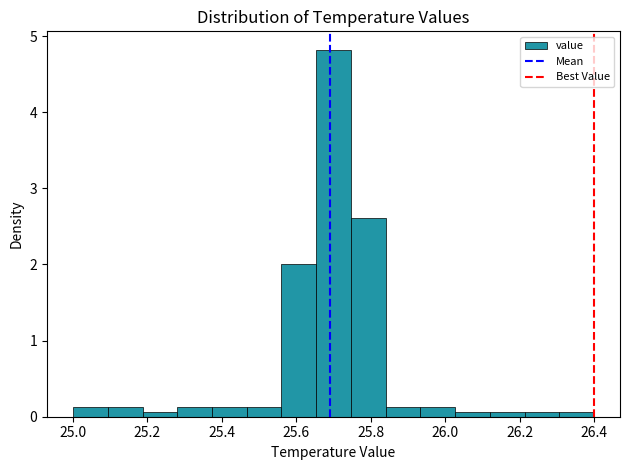

Reading left to right, transcribe this chart: for each bar, give the range it covers on the x-axis and its height. Neither the bar edges nor the heights are printed on the chart, so give them approximately, as read against the axes.

25.00 to 25.10: 0.1
25.10 to 25.18: 0.1
25.18 to 25.28: under 0.1
25.28 to 25.38: 0.1
25.38 to 25.46: 0.1
25.46 to 25.56: 0.1
25.56 to 25.66: 2.0
25.66 to 25.74: 4.8
25.74 to 25.84: 2.6
25.84 to 25.94: 0.1
25.94 to 26.02: 0.1
26.02 to 26.12: under 0.1
26.12 to 26.22: under 0.1
26.22 to 26.30: under 0.1
26.30 to 26.40: under 0.1